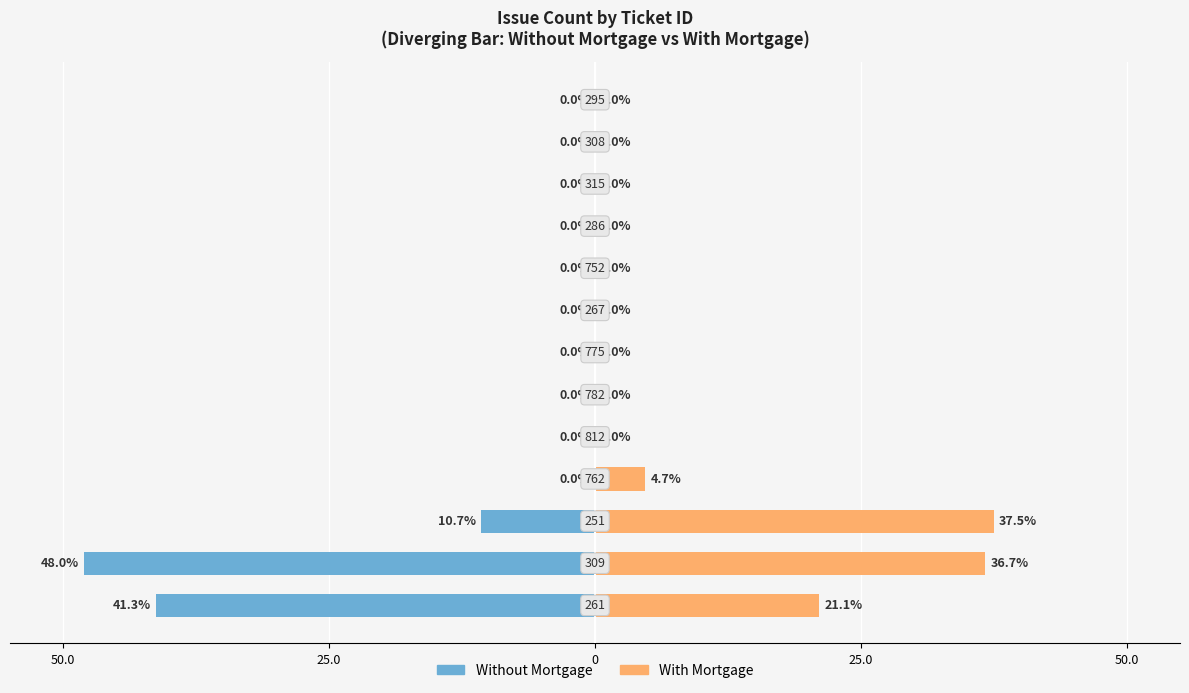

Rank the series at 12 from lowest to highest value.

Without Mortgage, With Mortgage